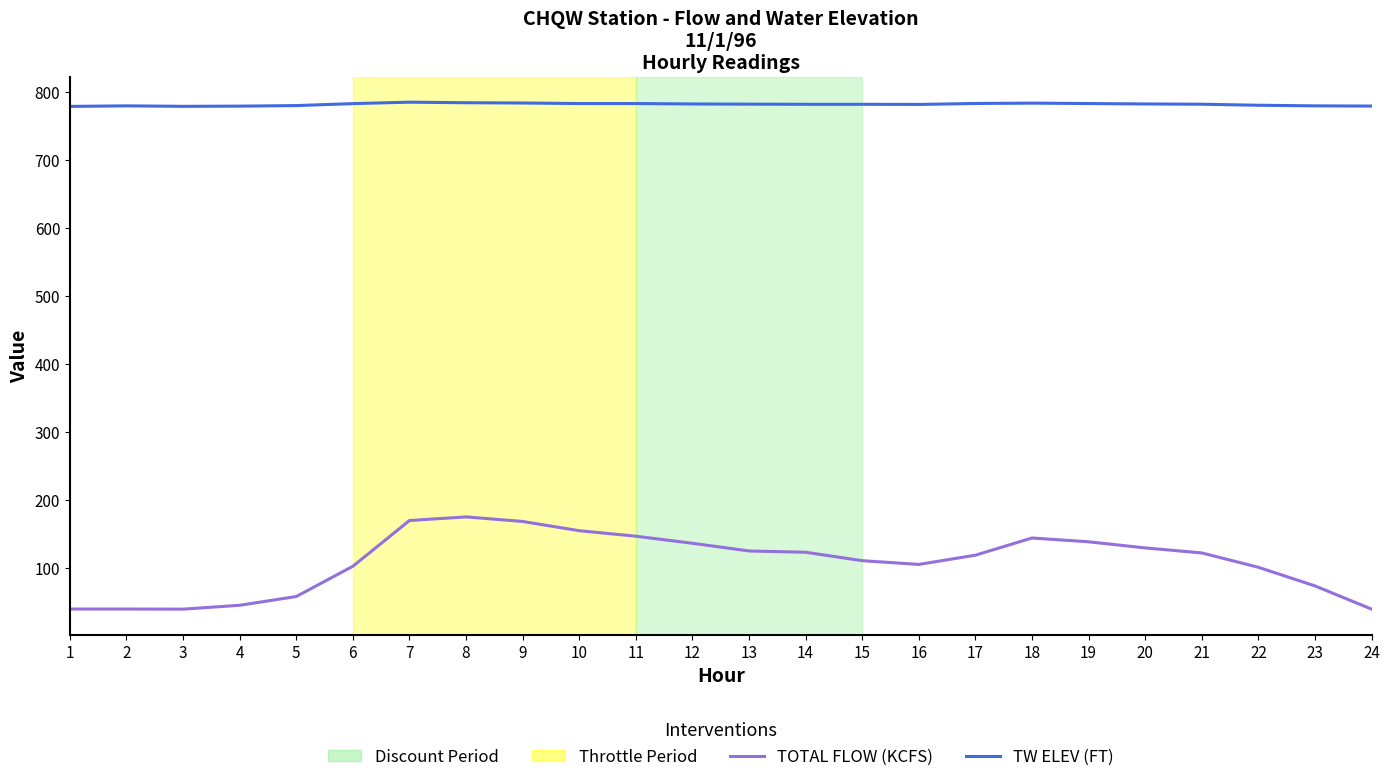

What is the total value across all series at 5?

839.2